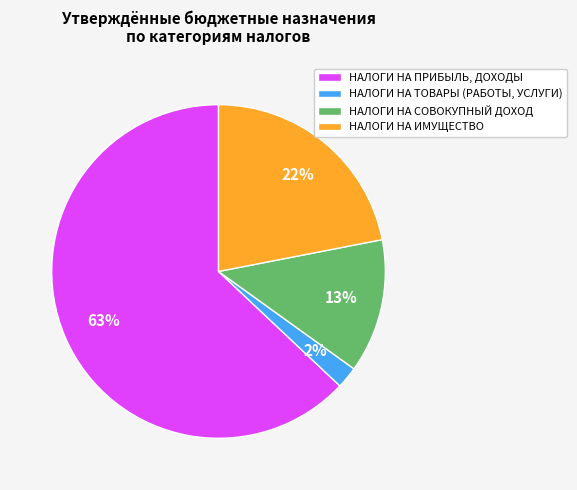

True or false: НАЛОГИ НА ПРИБЫЛЬ, ДОХОДЫ accounts for 63% of the total.

True